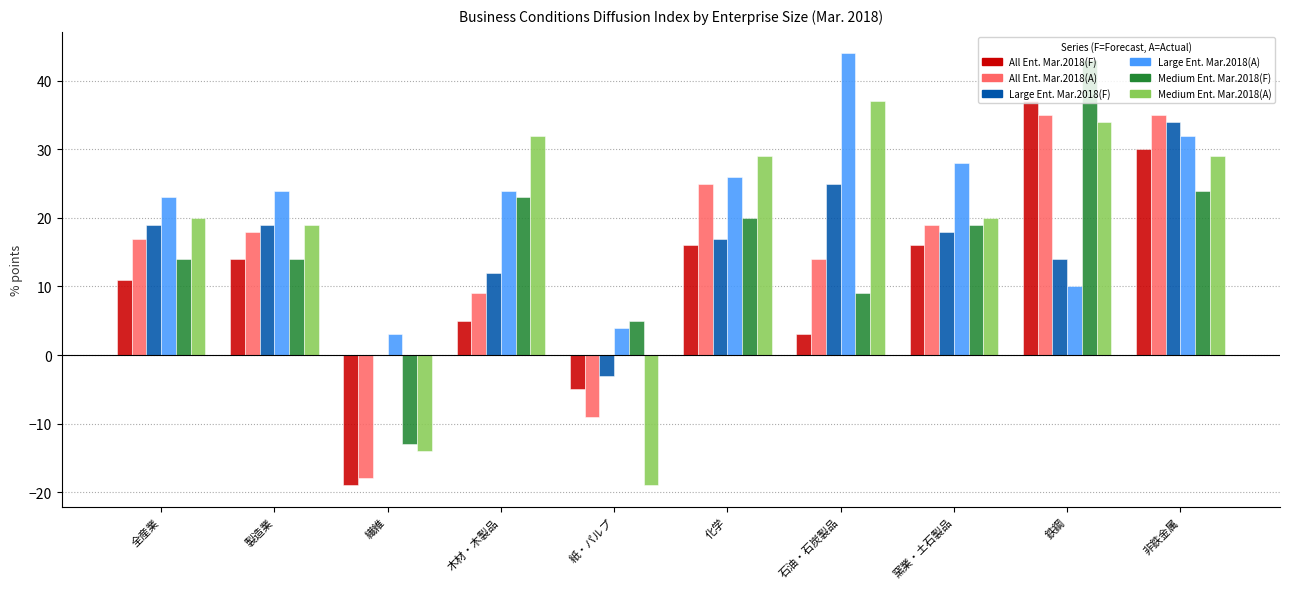

What is the sum of all All Ent. Mar.2018(A) values?

145